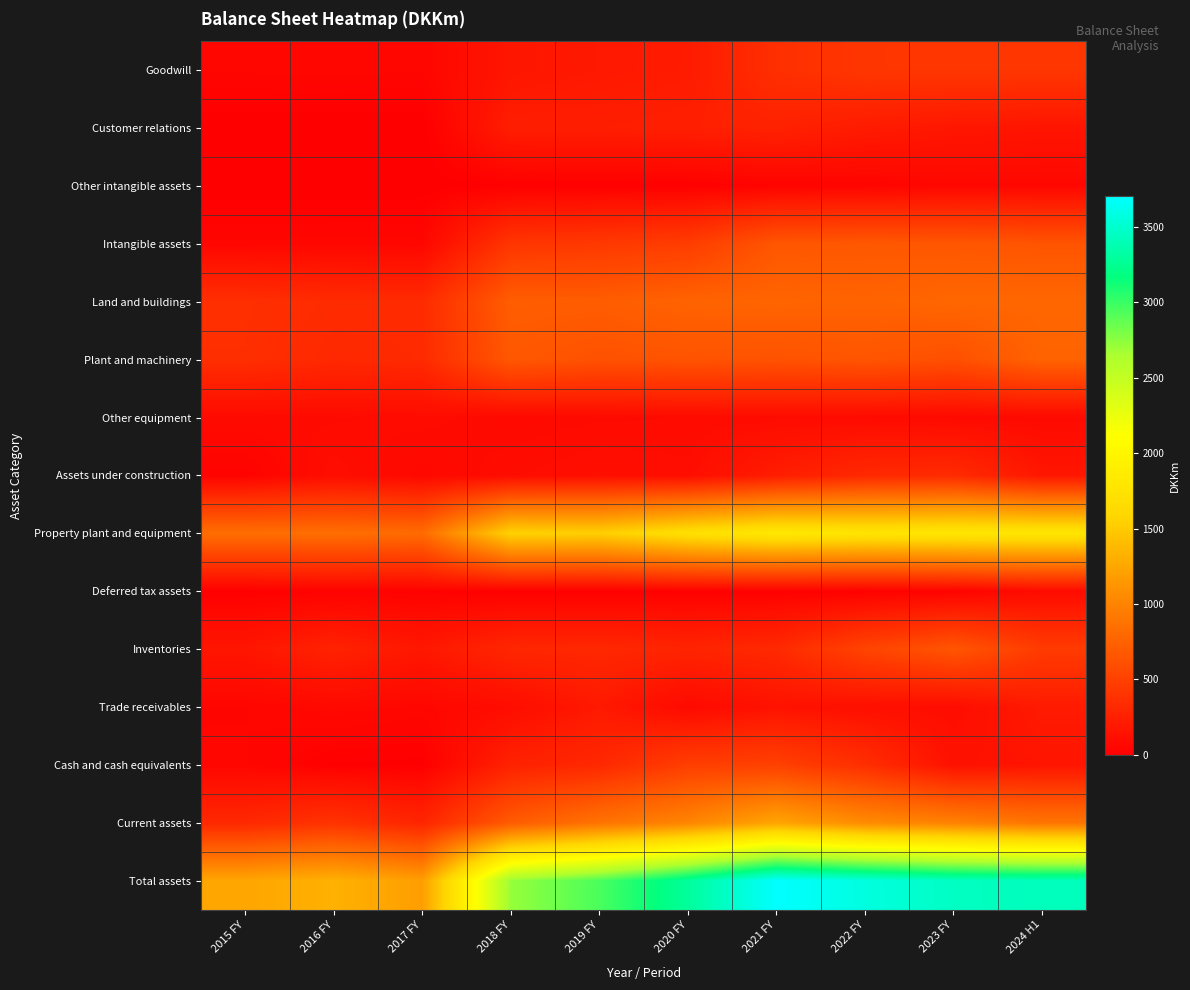

What is the greatest value displayed?

3705